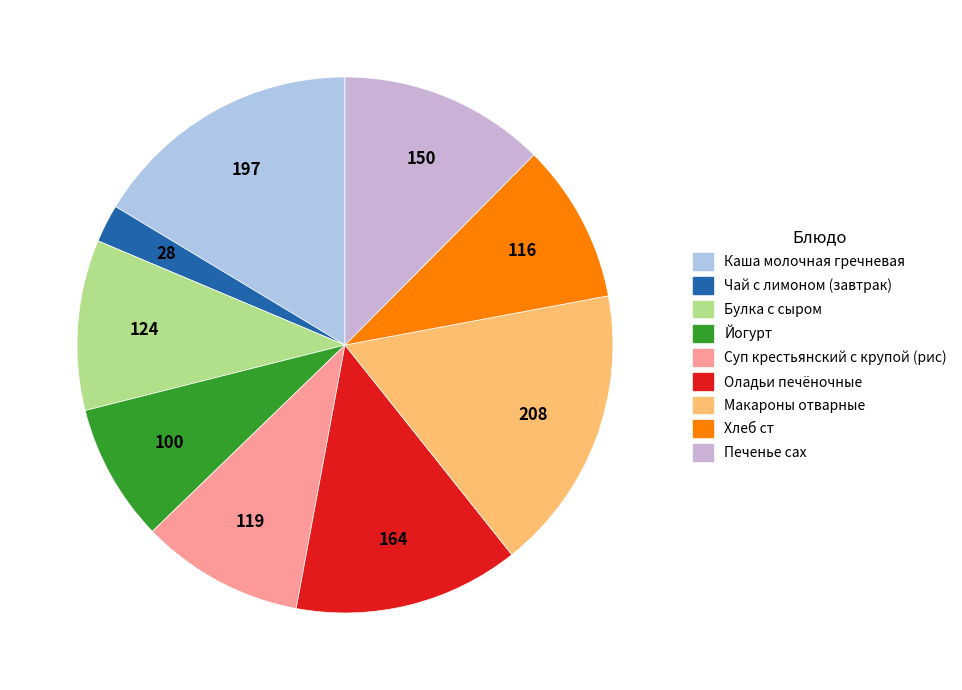

Combined, do Каша молочная гречневая and Чай с лимоном (завтрак) account for over 50%?

No